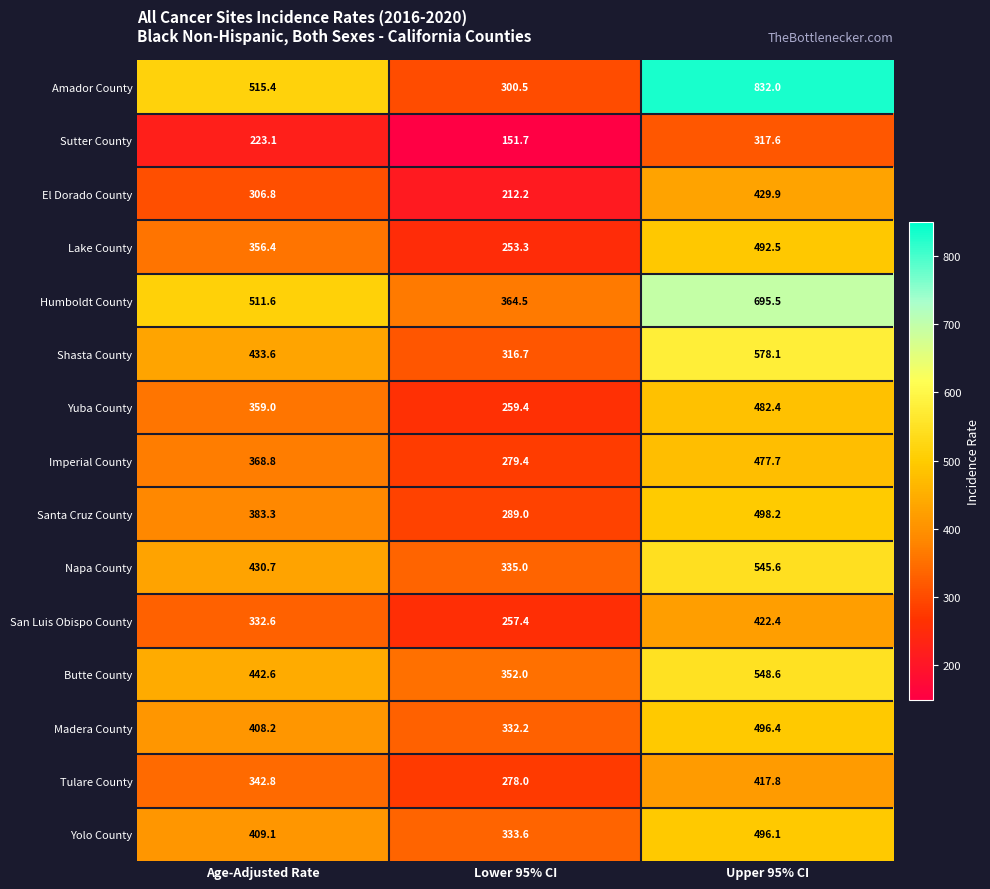

Which series changed the most between Lower 95% CI and Upper 95% CI?

Amador County